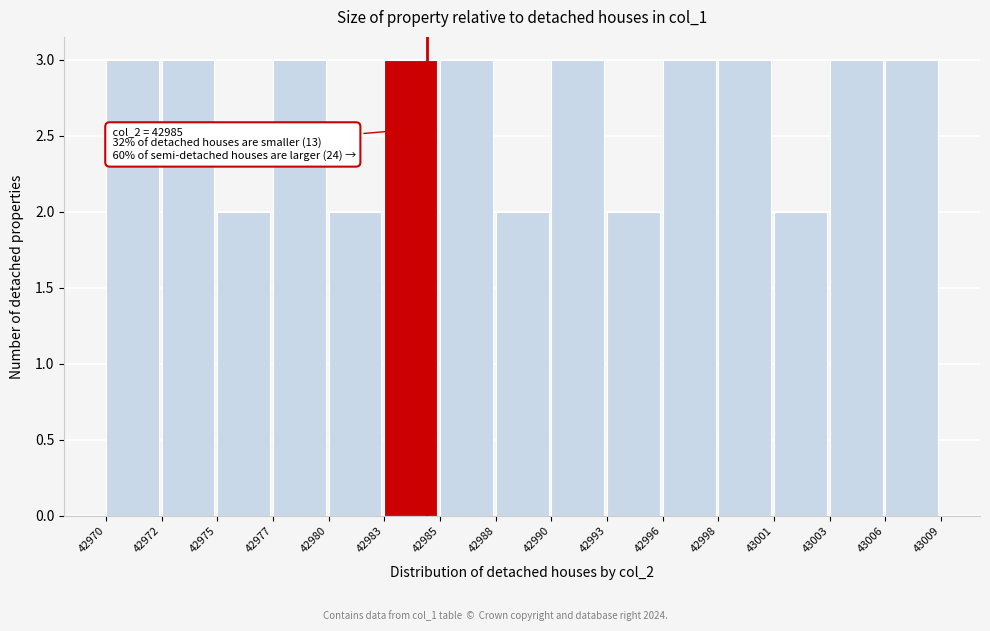

Reading left to right, list all the values displayed in this chart.

3	3	2	3	2	3	3	2	3	2	3	3	2	3	3